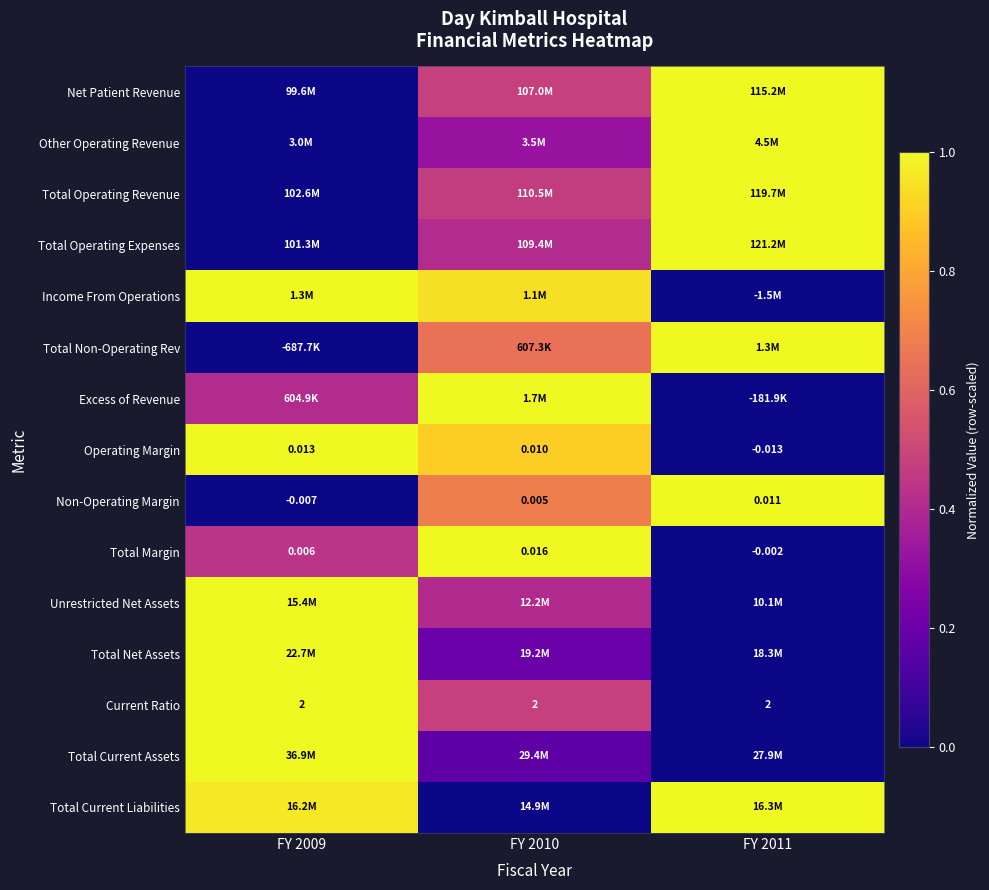

How many data points does each series have?

3